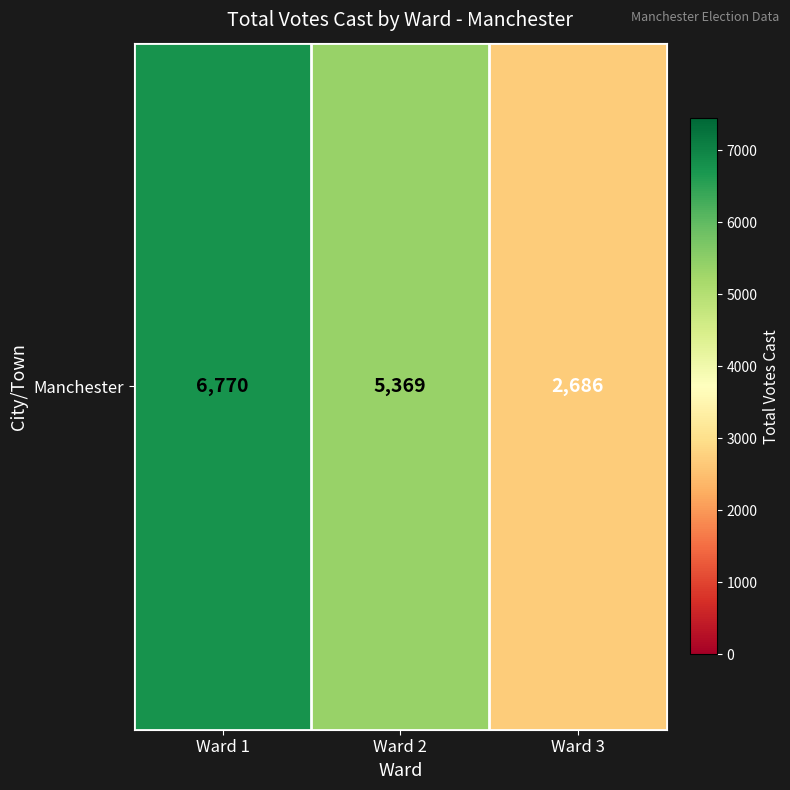

Rank the categories by value from lowest to highest.

Ward 3, Ward 2, Ward 1